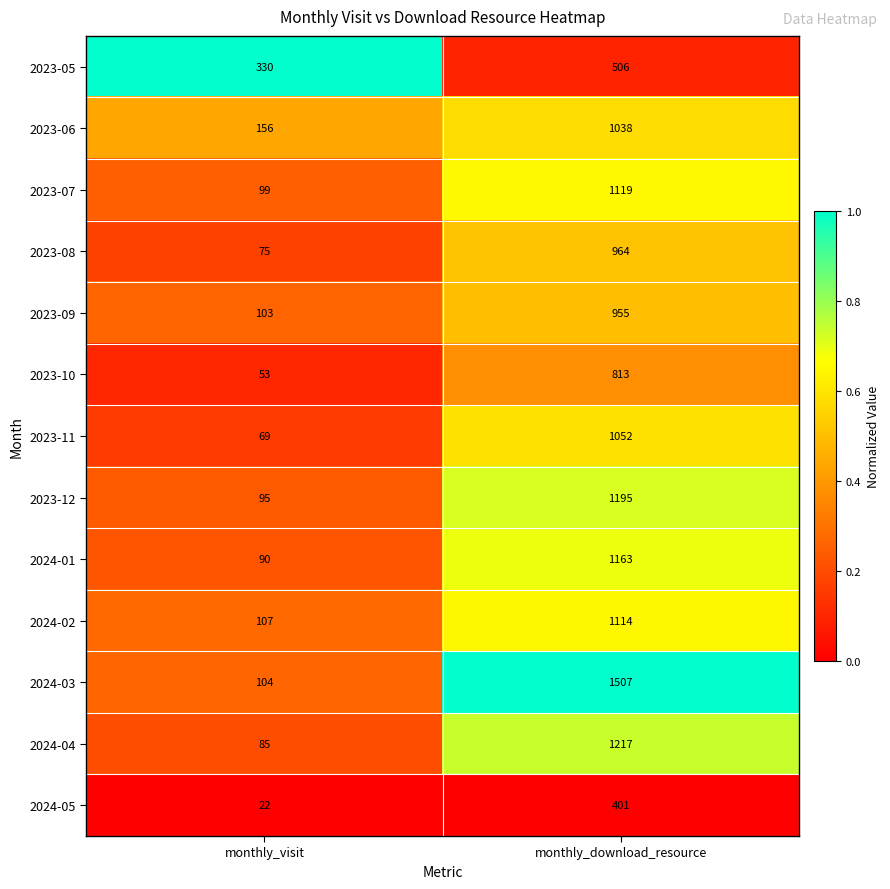

Rank the series by their maximum value, from highest to lowest.

2024-03, 2024-04, 2023-12, 2024-01, 2023-07, 2024-02, 2023-11, 2023-06, 2023-08, 2023-09, 2023-10, 2023-05, 2024-05